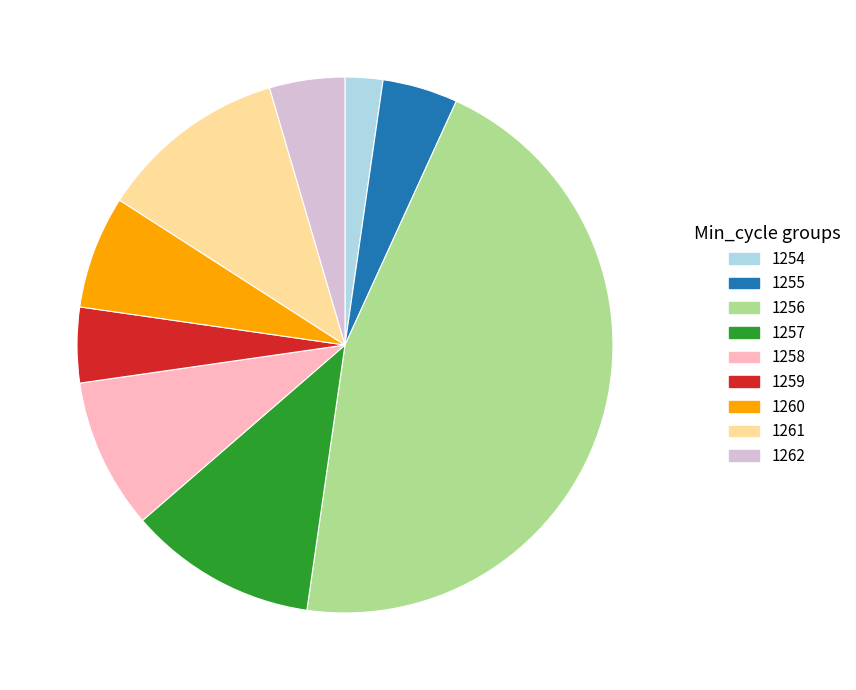

The 1257 slice represents 1% of the pie. True or false?

False